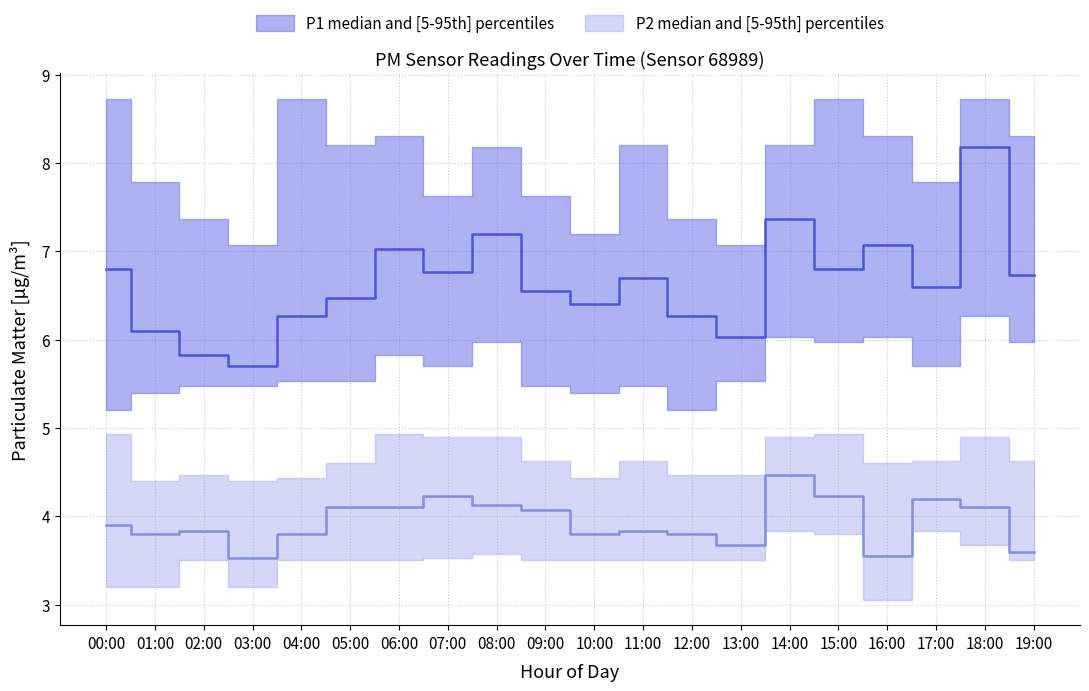

The value of P1_lower at 17:00 is 8.9. True or false?

False